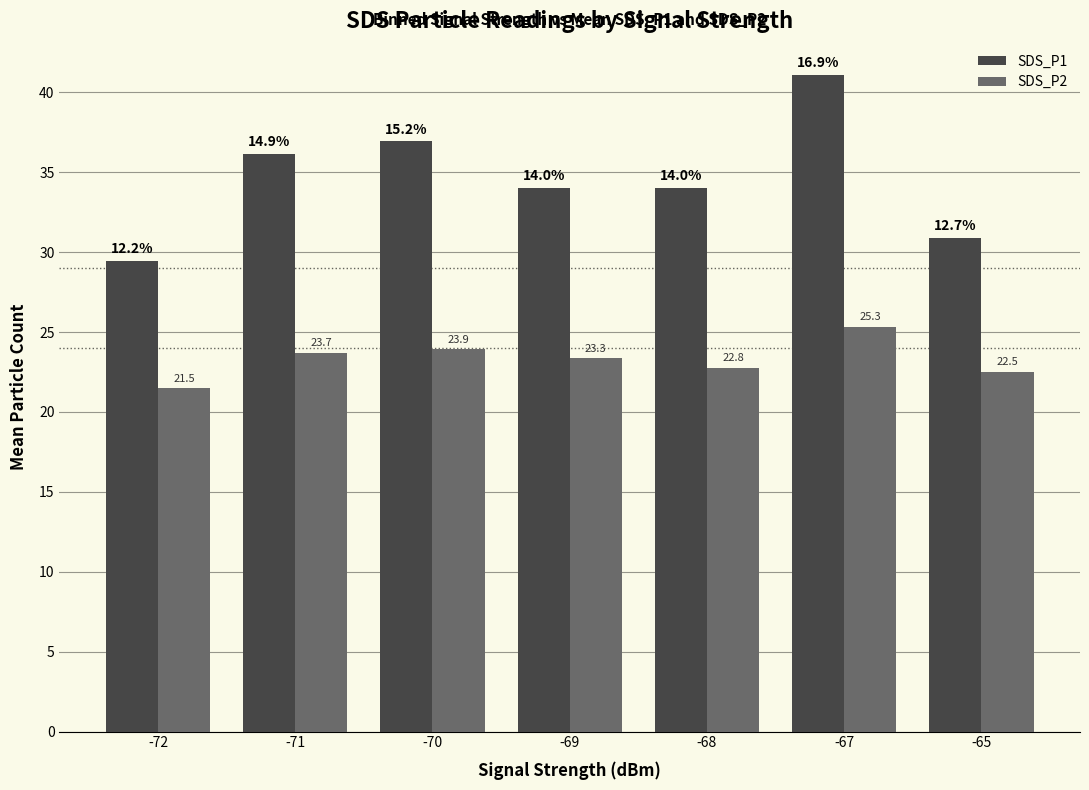

Where is SDS_P2 nearest to the value 23?

-68